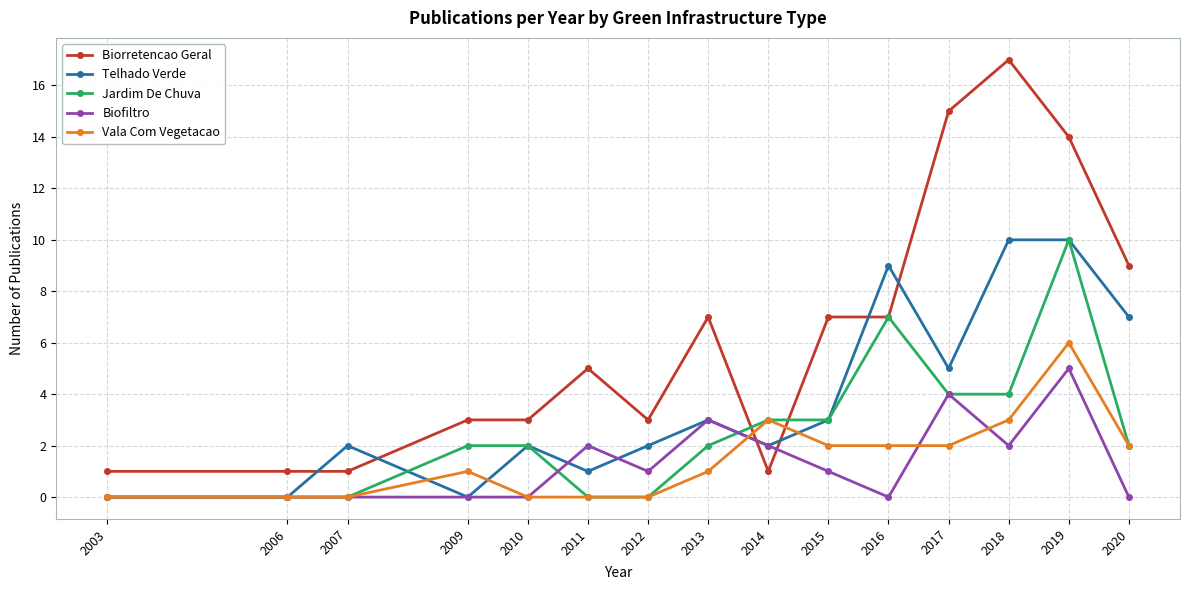

How many lines are shown in the chart?

5